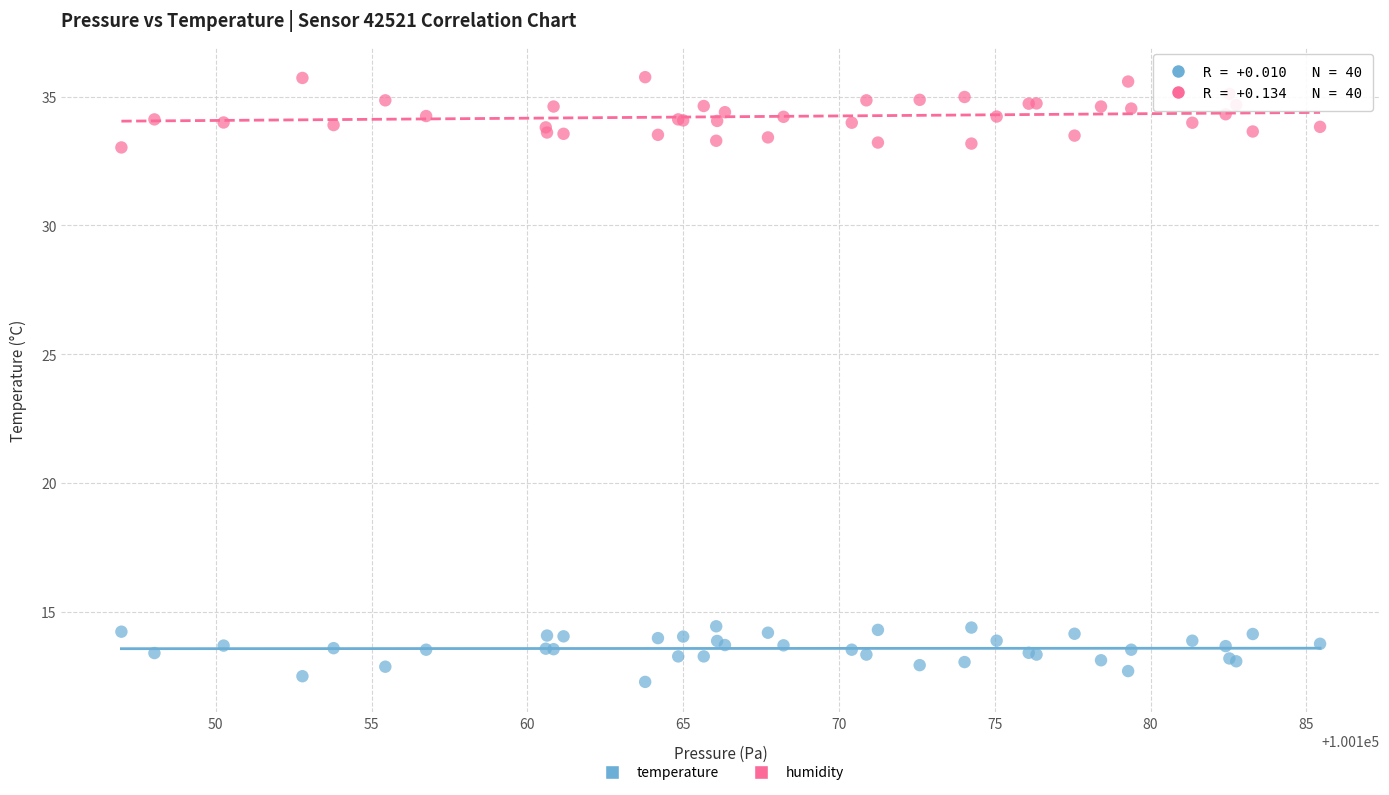

Which series contains the lowest Y value?

temperature